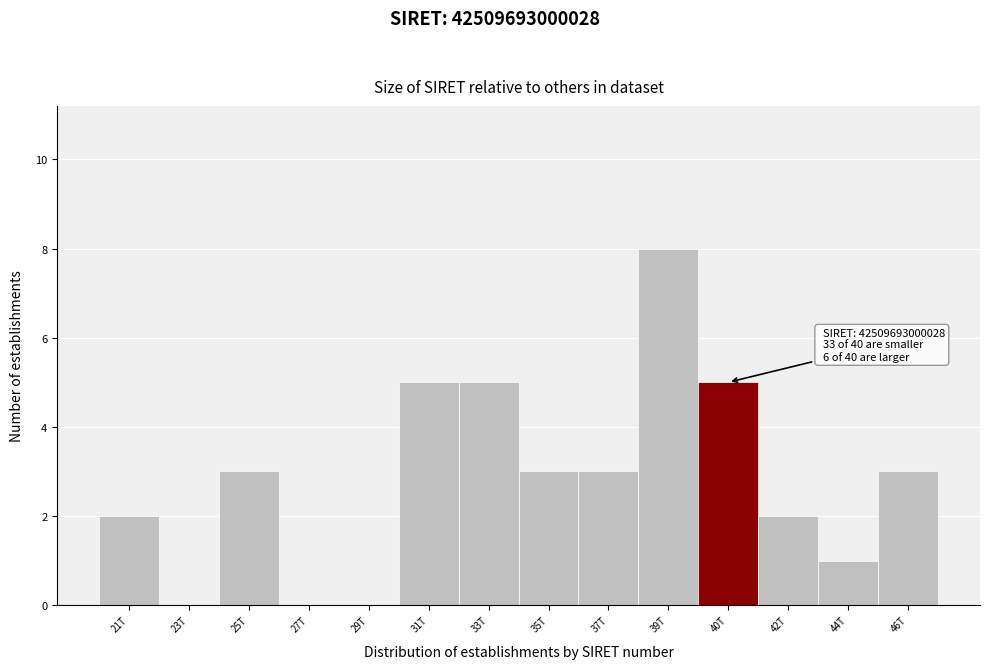

Reading left to right, what are all the values shown in this chart?

21T=2	23T=0	25T=3	27T=0	29T=0	31T=5	33T=5	35T=3	37T=3	39T=8	40T=5	42T=2	44T=1	46T=3